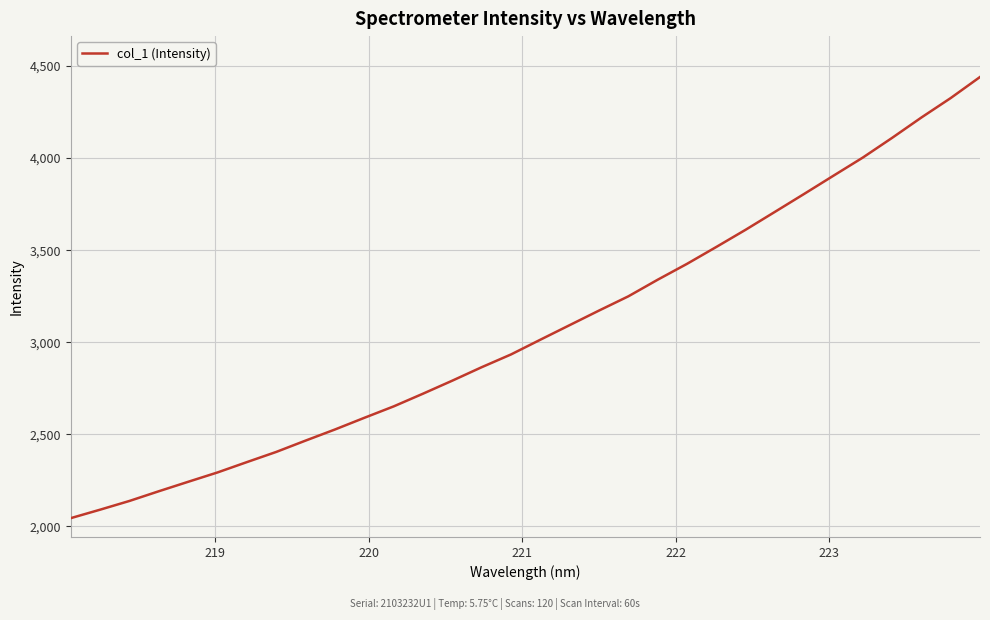

What is the greatest value displayed?

4440.6